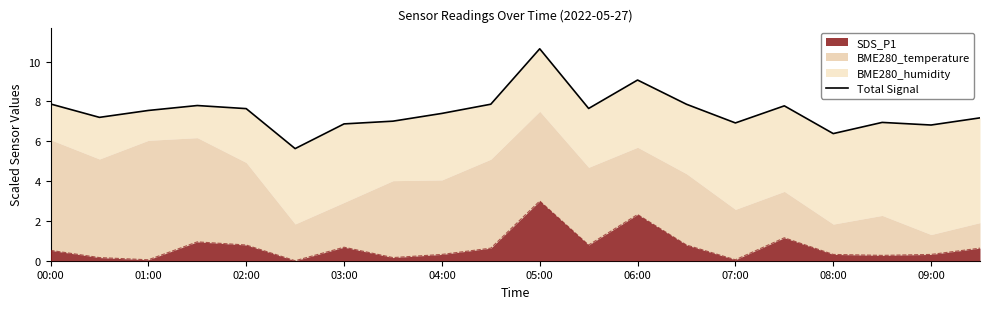

Which category has the highest value in the SDS_P1 series?

05:00